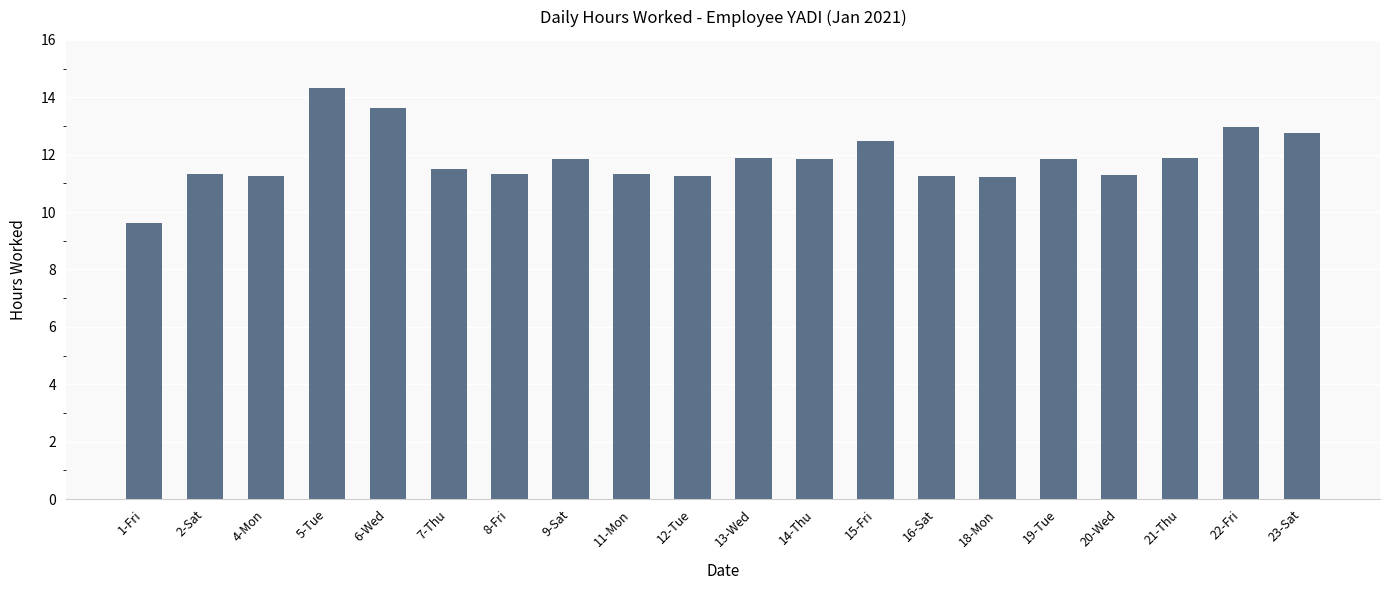

What is the difference between the values at 9-Sat and 7-Thu?

0.4